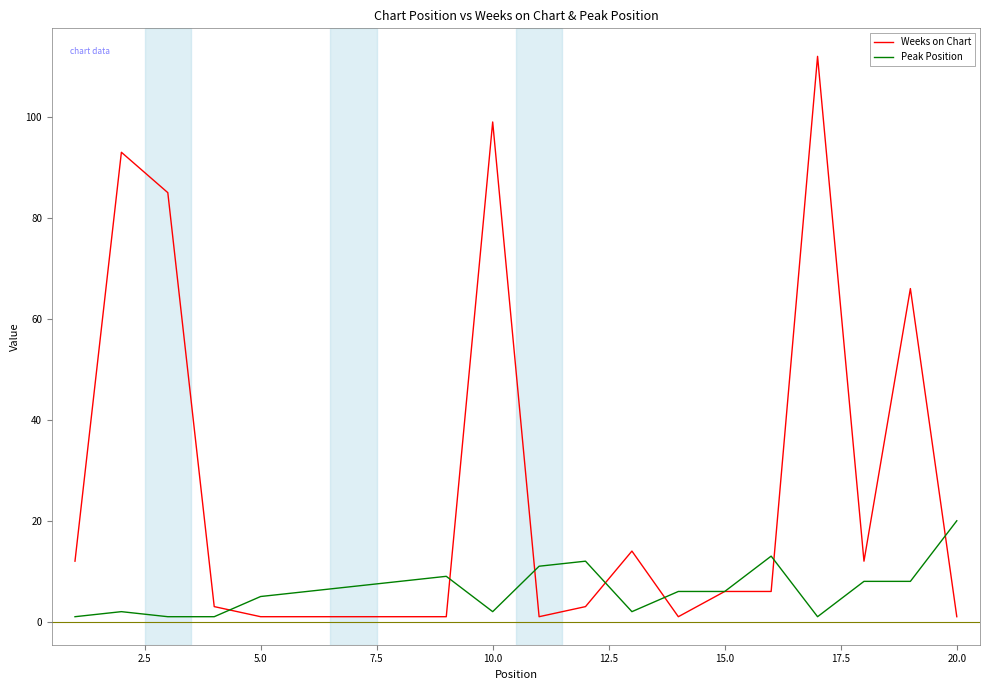

Rank the series by their average value, from lowest to highest.

Peak Position, Weeks on Chart